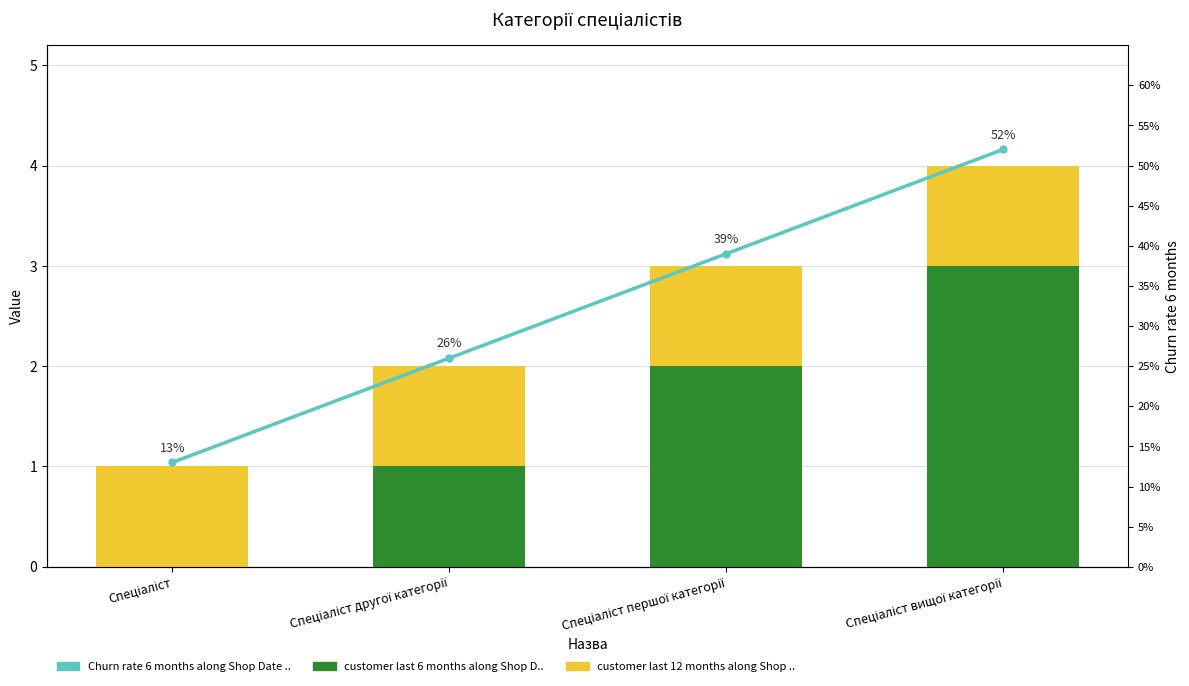

Where is customer last 6 months nearest to the value 1?

Спеціаліст другої категорії